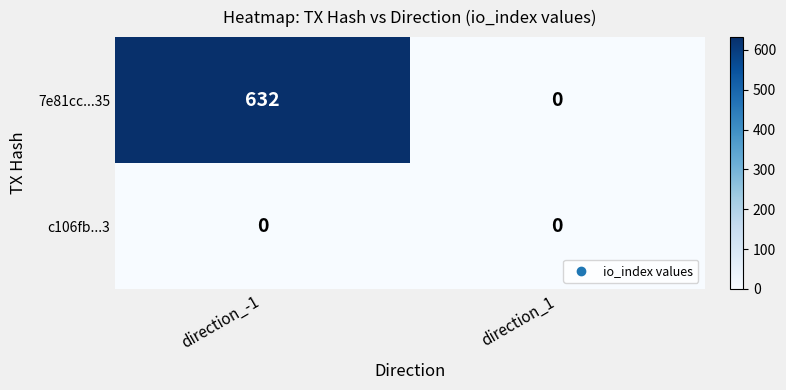

Reading left to right, transcribe all the data shown in this chart.

7e81cc...35: 632	0
c106fb...3: 0	0